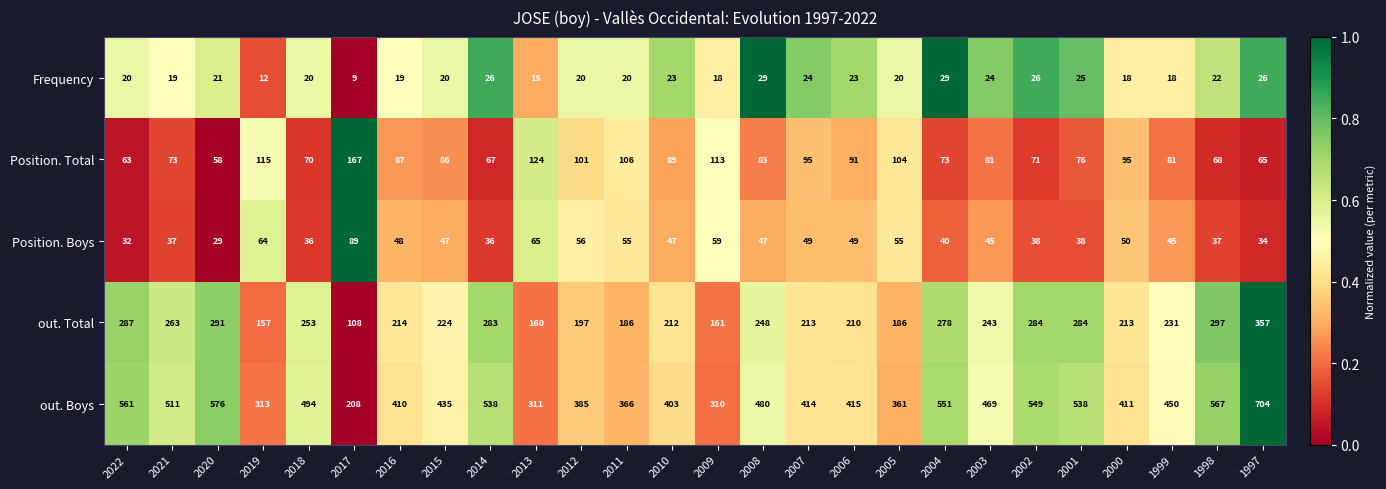

True or false: out. Boys has a value of 415 at 2006.

True